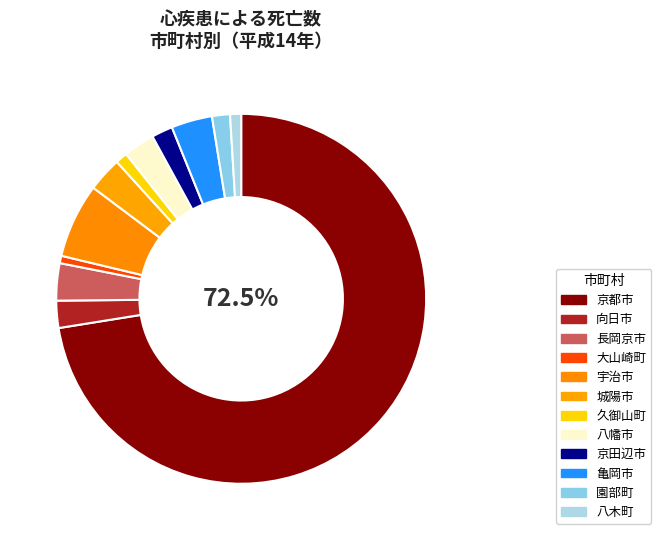

How many segments does this pie chart have?

12